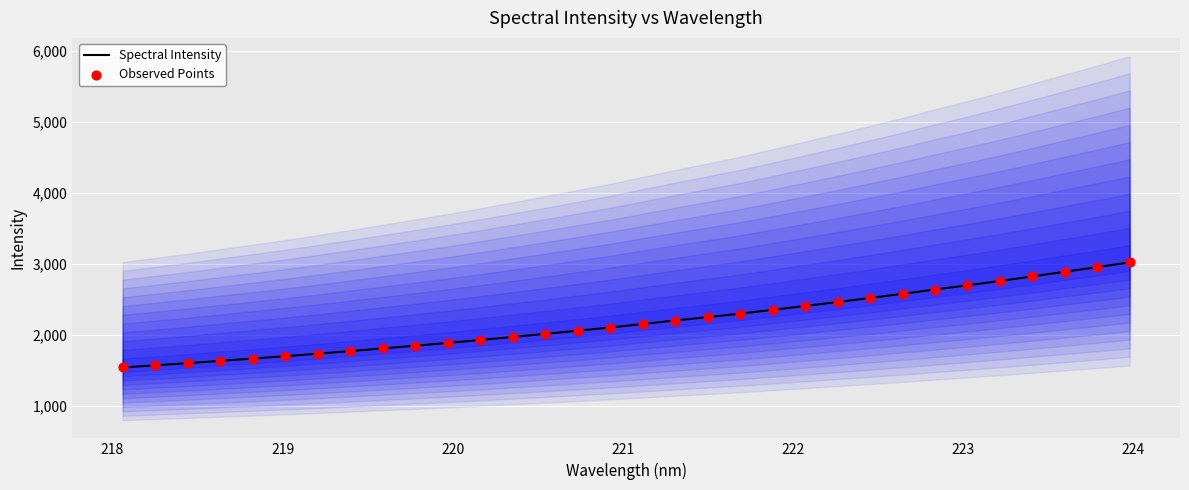

Which series has the largest Y range (max minus min)?

Spectral Intensity